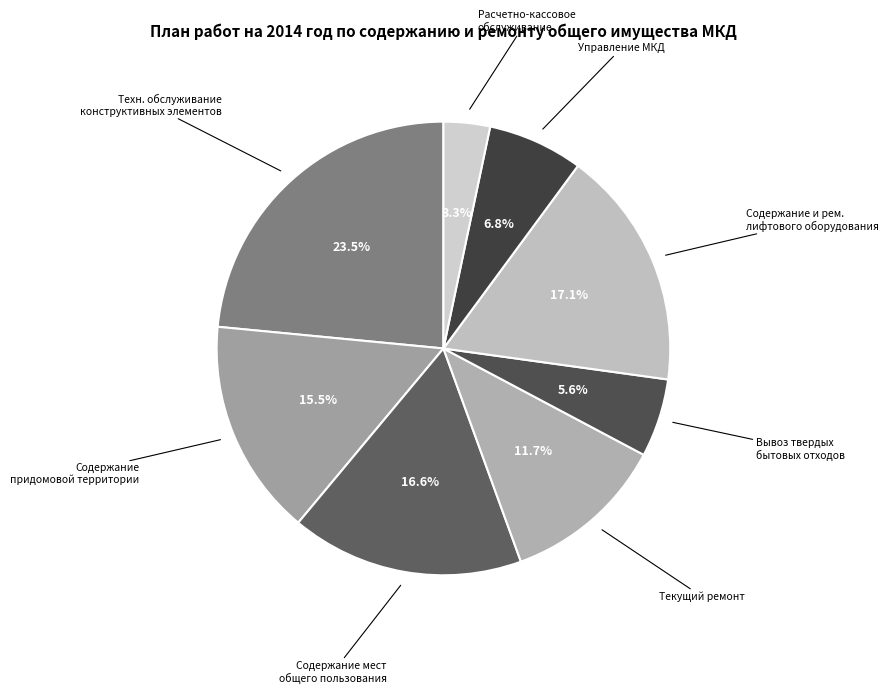

Approximately how many times larger is the value at Техн. обслуживание конструктивных элементов compared to Вывоз твердых бытовых отходов?

4.2